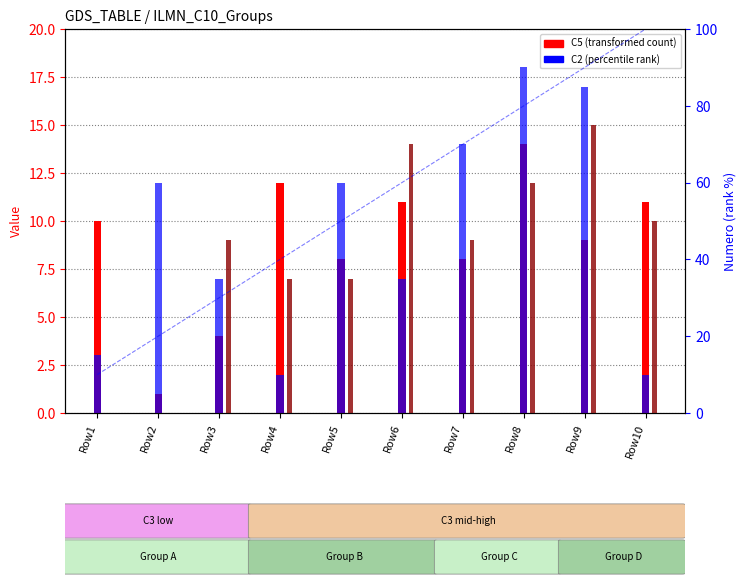

List the series in order of their peak value, highest first.

C2 (percentile rank), C6, C5 (transformed count)